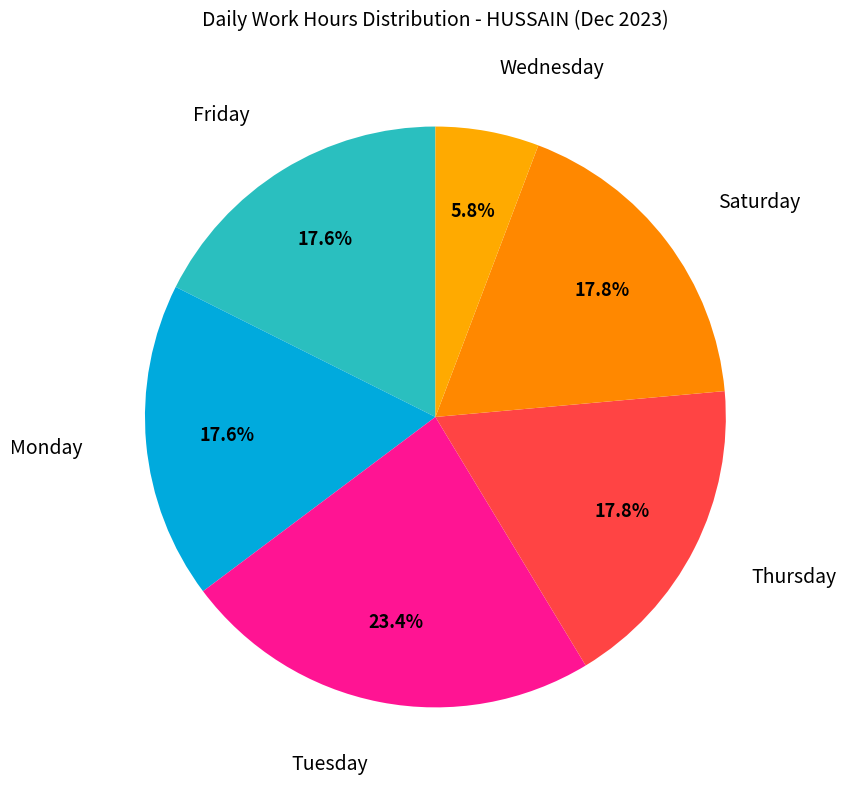

How many slices are in this pie chart?

6